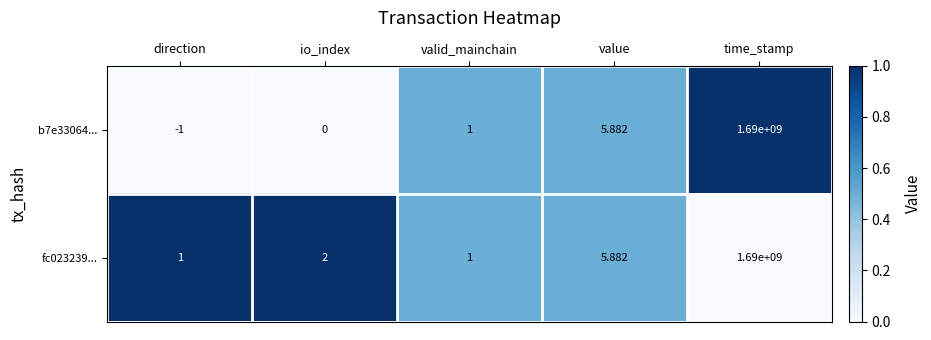

Where is fc023239... nearest to the value 845000000?

value